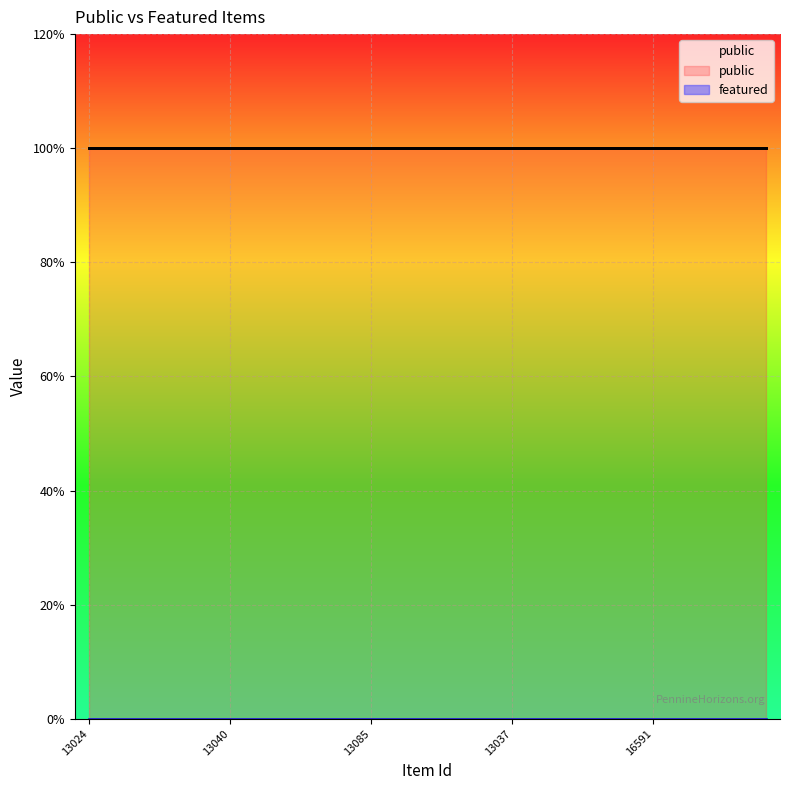

Does the chart display data point markers on the line(s)?

No